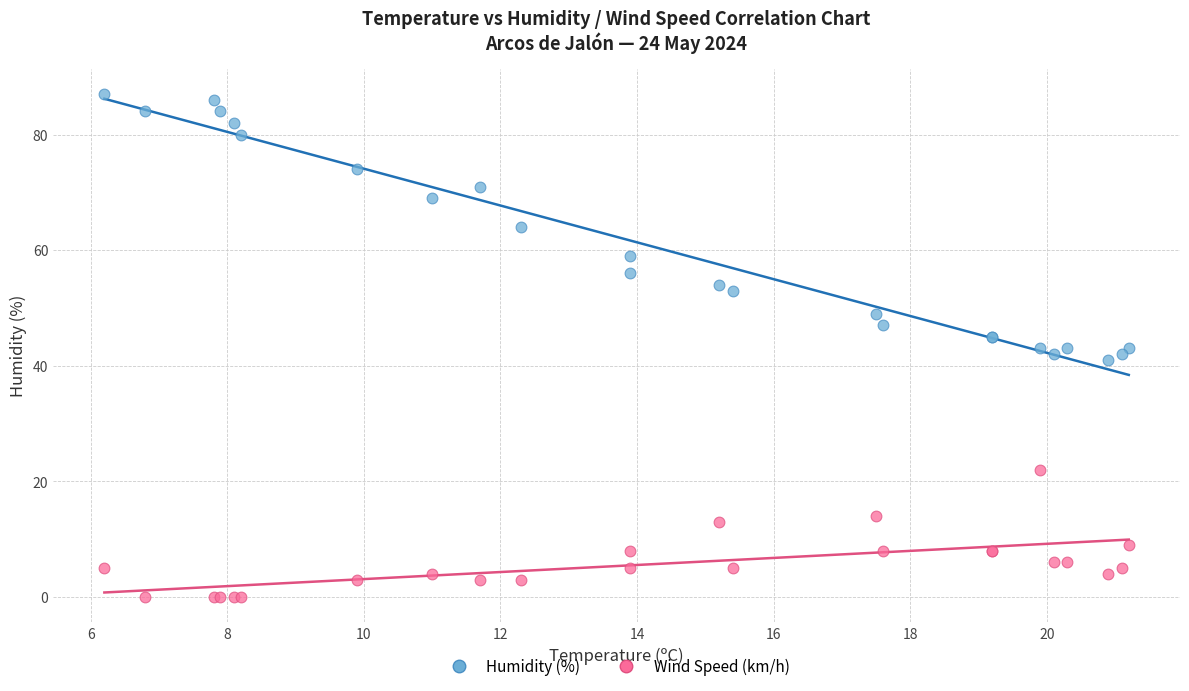

Which series reaches the maximum Y coordinate?

Humidity (%)